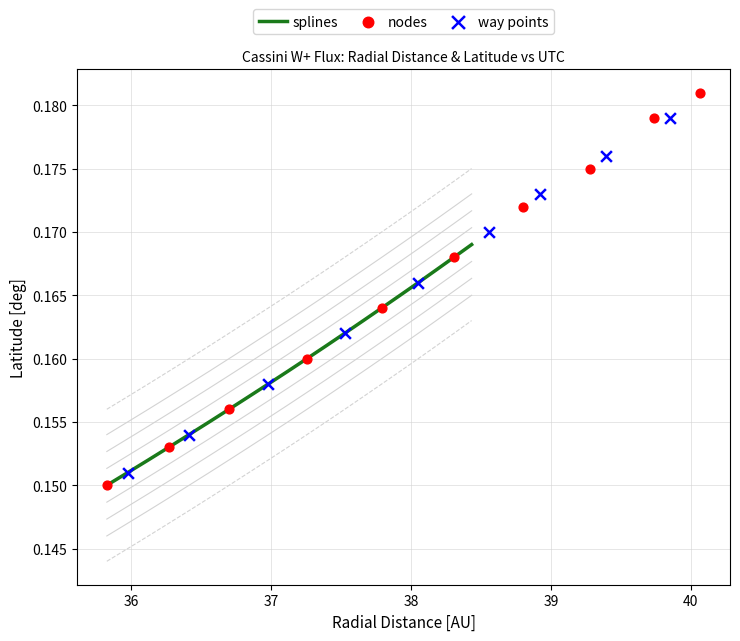

At how many categories does at least one series exceed 0?

20